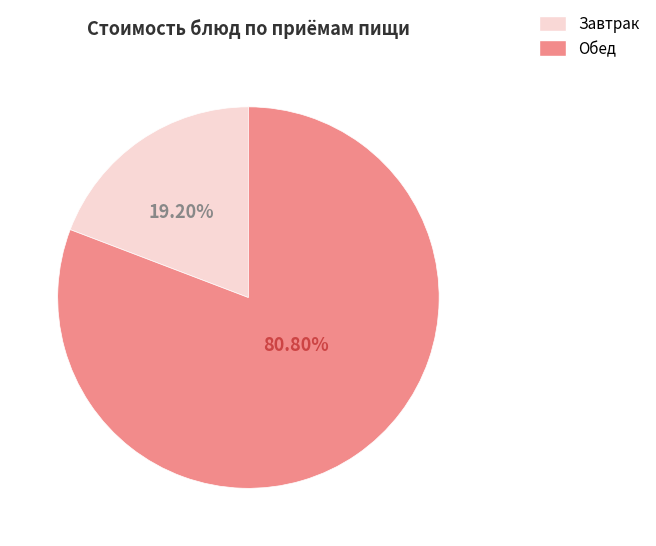

Is there a majority slice in this chart?

Yes